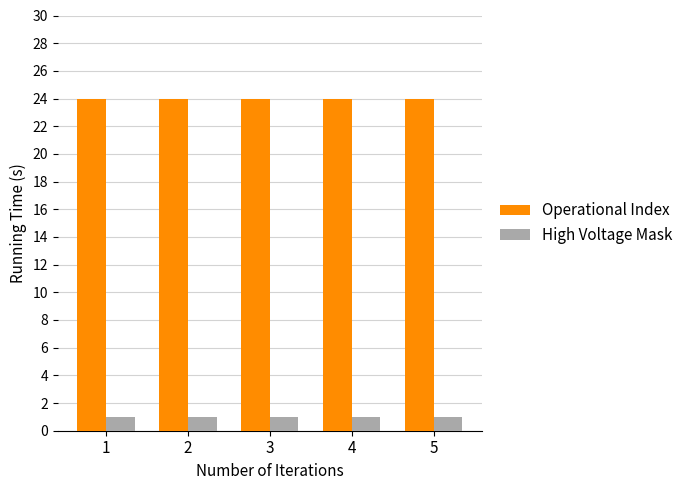

List the series in order of their overall mean, highest first.

Operational Index, High Voltage Mask